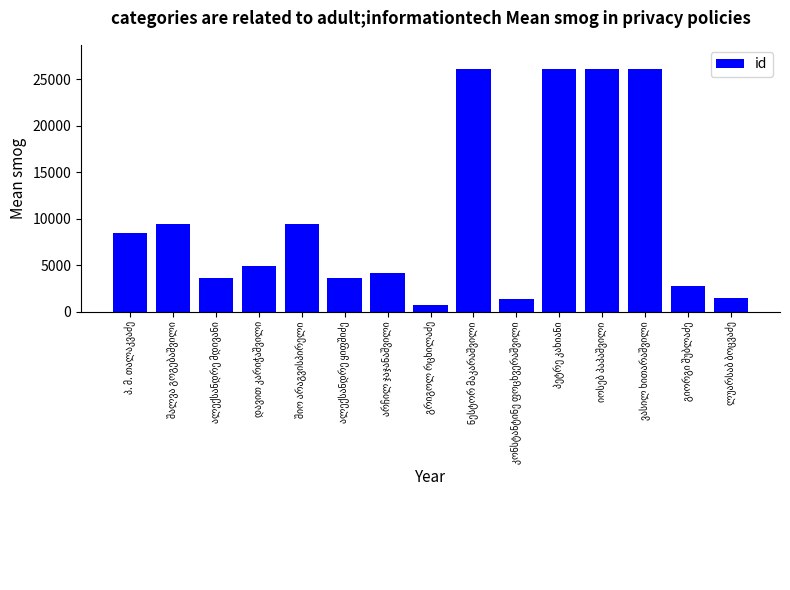

What is the maximum value shown in the chart?

26117